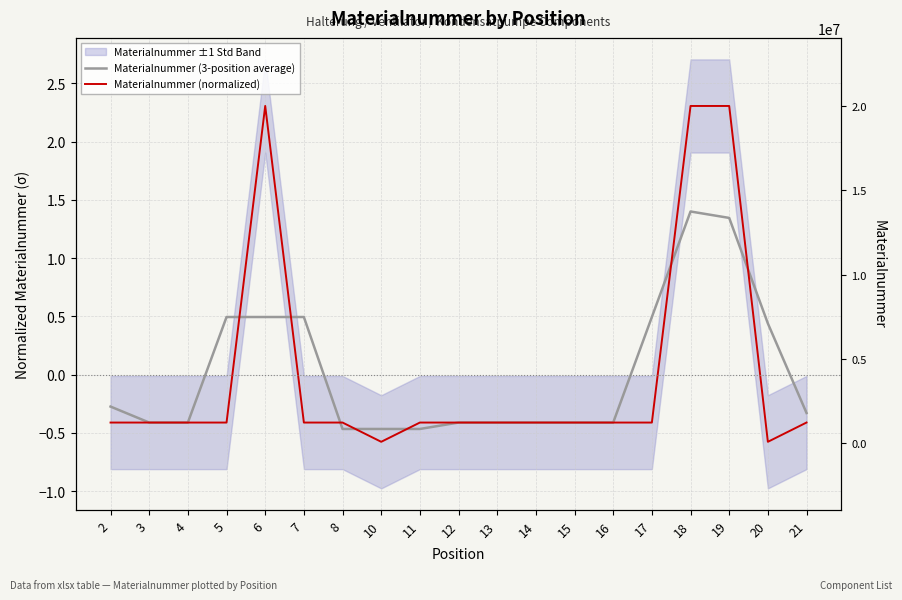

How many values in the Materialnummer (normalized) series exceed 0?

3